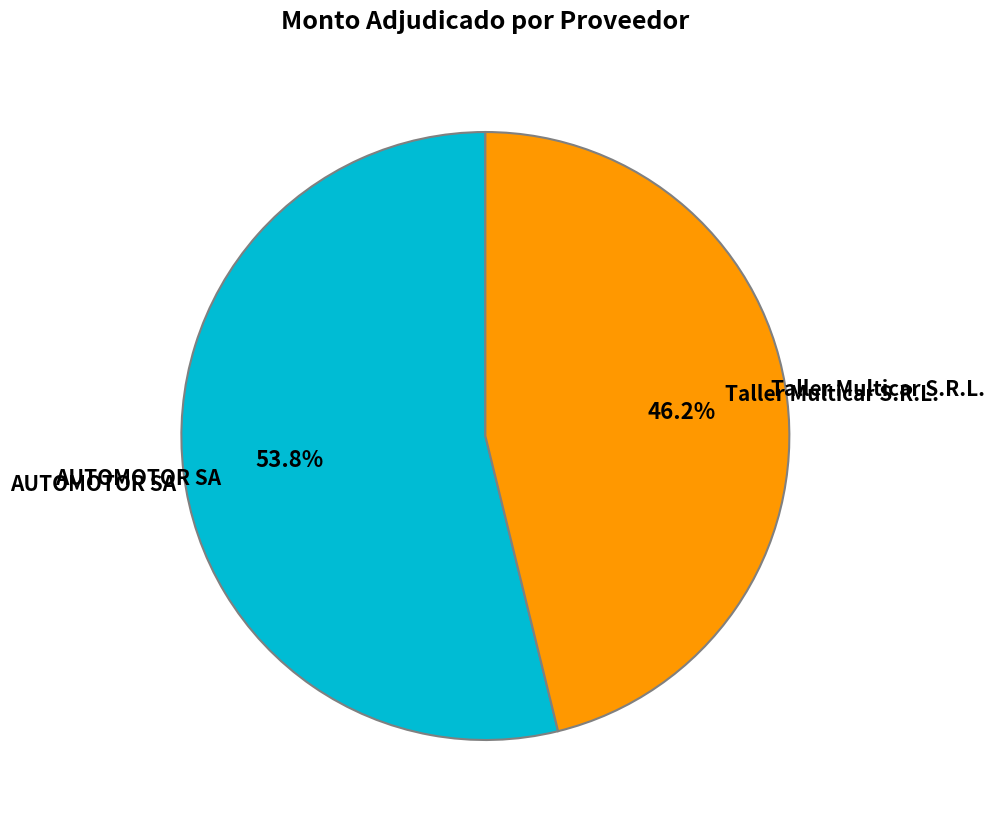

Is there any slice that represents more than half of the pie?

Yes